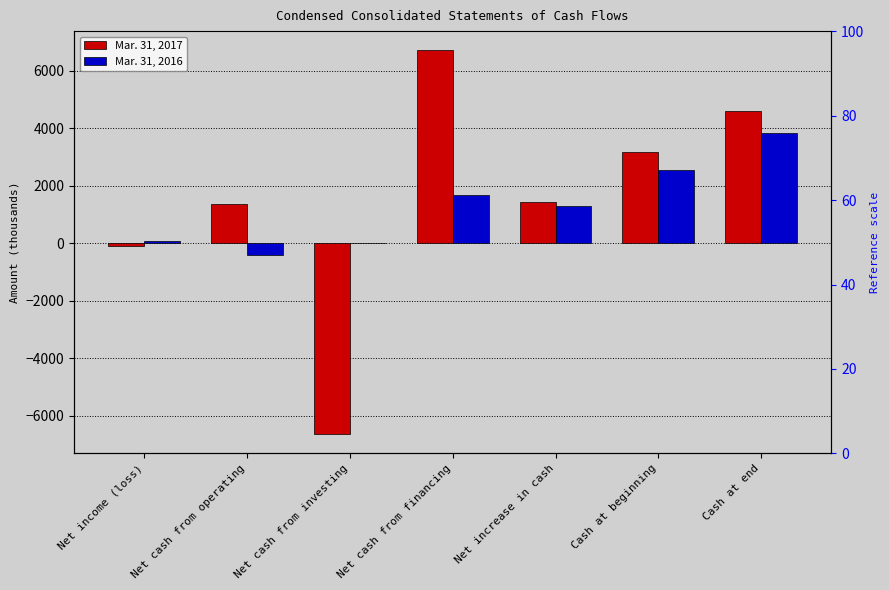

What are all the series names shown in the legend?

Mar. 31, 2017, Mar. 31, 2016